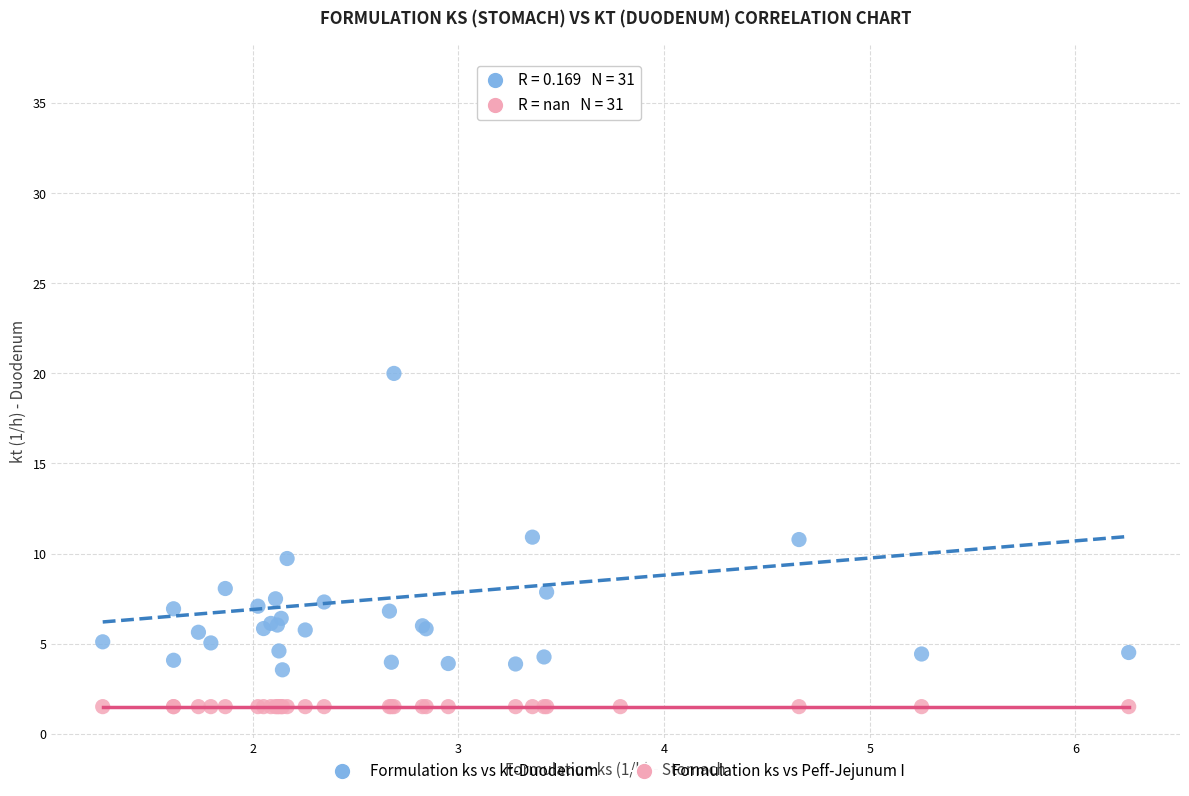

What are all the series names shown in the legend?

Formulation ks vs kt-Duodenum, Formulation ks vs Peff-Jejunum I